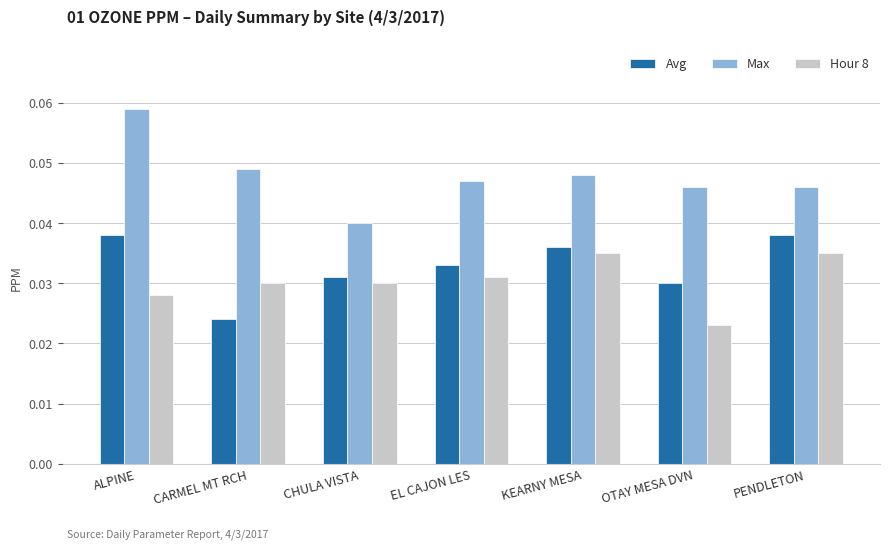

Rank the series at PENDLETON from highest to lowest value.

Max, Avg, Hour 8